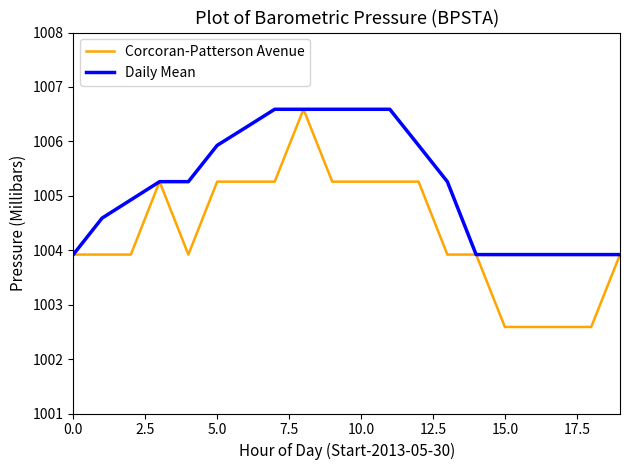

Rank the series by their average value, from lowest to highest.

Corcoran-Patterson Avenue, Daily Mean